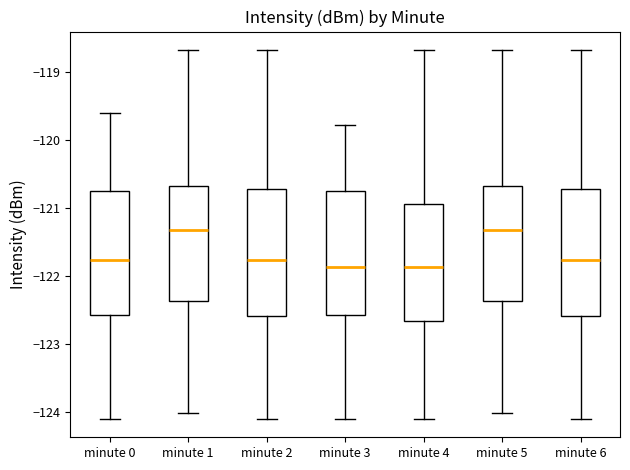

Reading left to right, read every box against the y-axis: the position of its median line, the range the box covers, and the ends of its whiskers. The values are not printed on the chart, so give them approximately, as read against the axis.

minute 0: median -121.8, box -122.6 to -120.7, whiskers -124.1 to -119.6
minute 1: median -121.3, box -122.4 to -120.7, whiskers -124.0 to -118.7
minute 2: median -121.8, box -122.6 to -120.7, whiskers -124.1 to -118.7
minute 3: median -121.9, box -122.6 to -120.7, whiskers -124.1 to -119.8
minute 4: median -121.9, box -122.7 to -120.9, whiskers -124.1 to -118.7
minute 5: median -121.3, box -122.4 to -120.7, whiskers -124.0 to -118.7
minute 6: median -121.8, box -122.6 to -120.7, whiskers -124.1 to -118.7